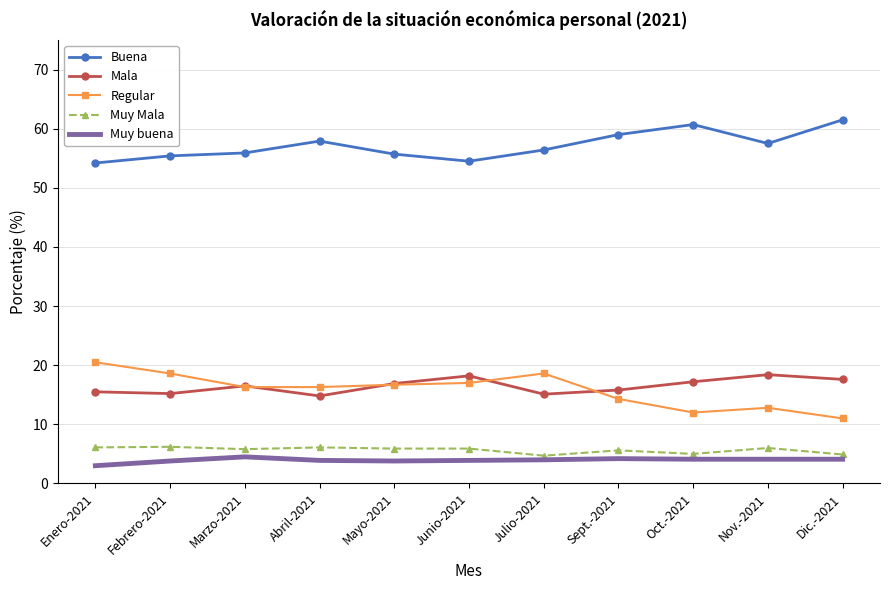

What position from the right is Nov.-2021?

2